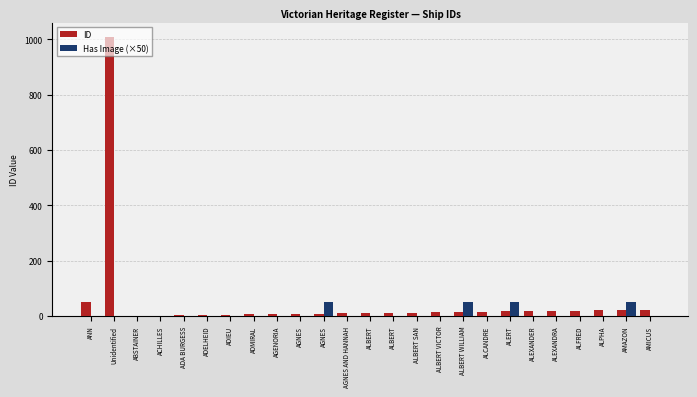

Count the number of data series in this chart.

2